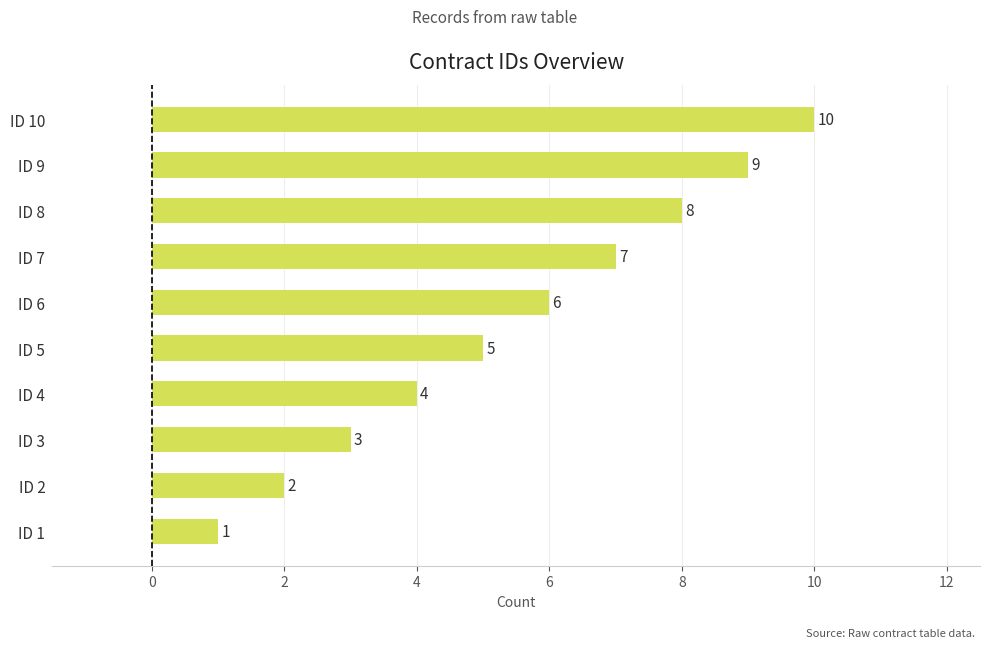

True or false: the data shows 2 at ID 1.

False